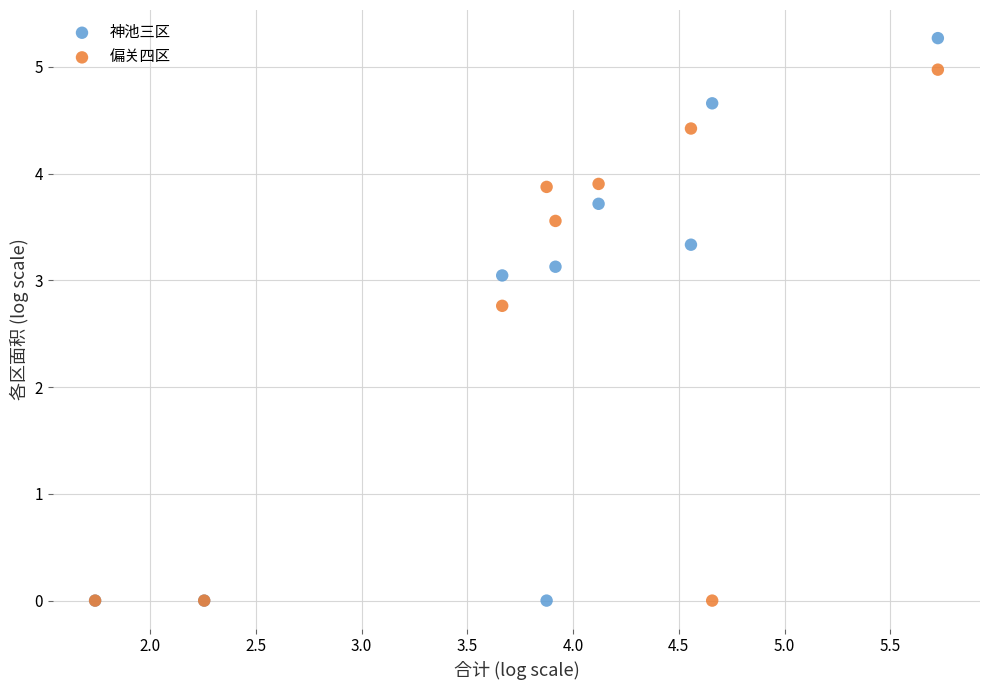

Which series contains the highest Y value?

神池三区